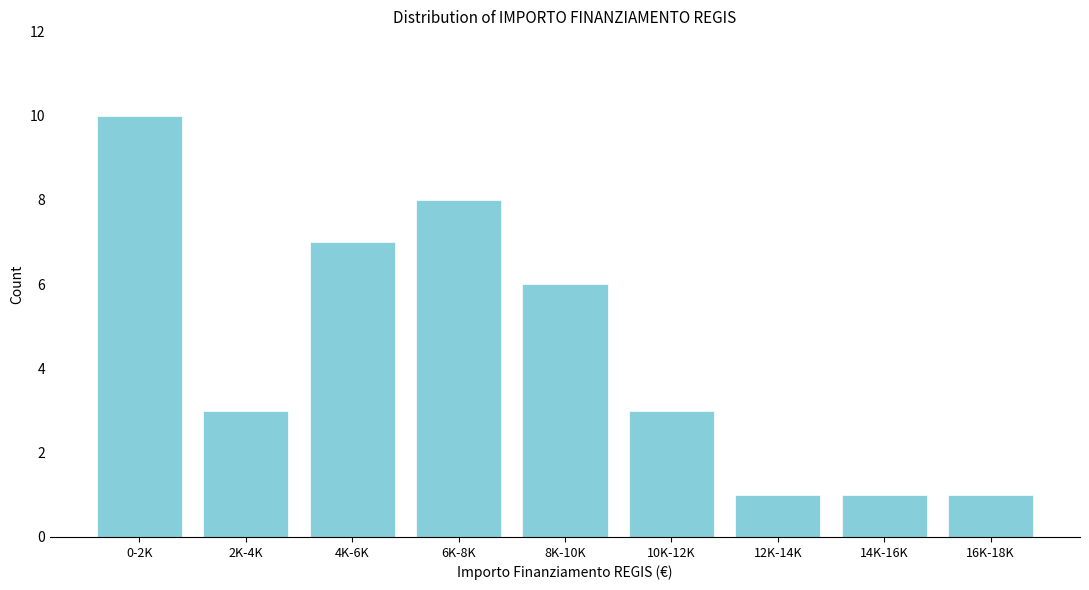

Reading left to right, what are all the values shown in this chart?

0-2K=10	2K-4K=3	4K-6K=7	6K-8K=8	8K-10K=6	10K-12K=3	12K-14K=1	14K-16K=1	16K-18K=1